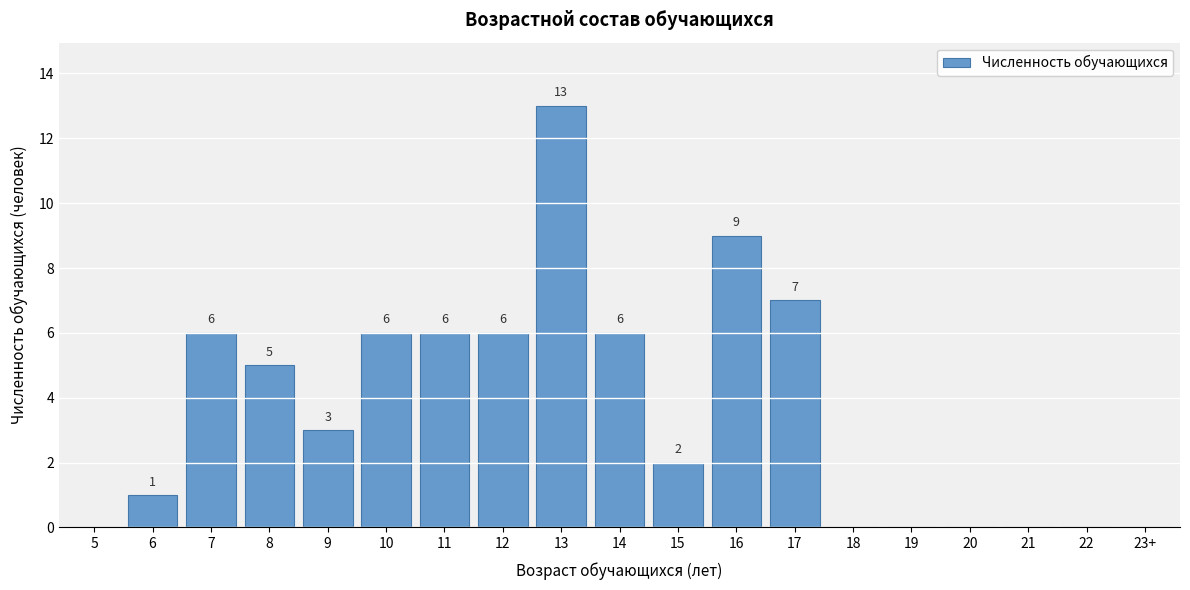

Reading left to right, list all the values displayed in this chart.

5=0	6=1	7=6	8=5	9=3	10=6	11=6	12=6	13=13	14=6	15=2	16=9	17=7	18=0	19=0	20=0	21=0	22=0	23+=0